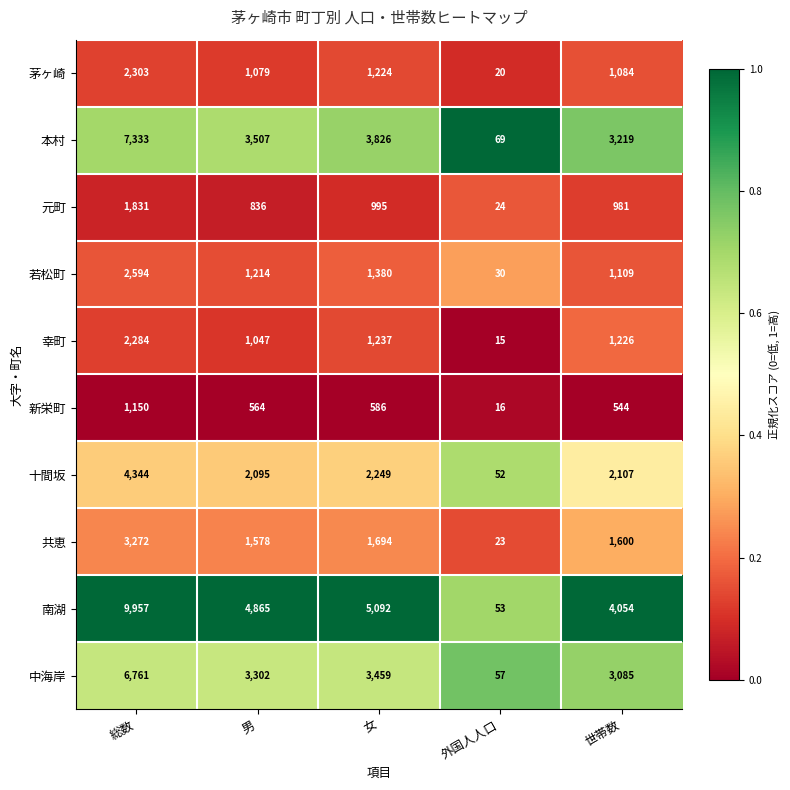

Which series has the largest total across all categories?

南湖